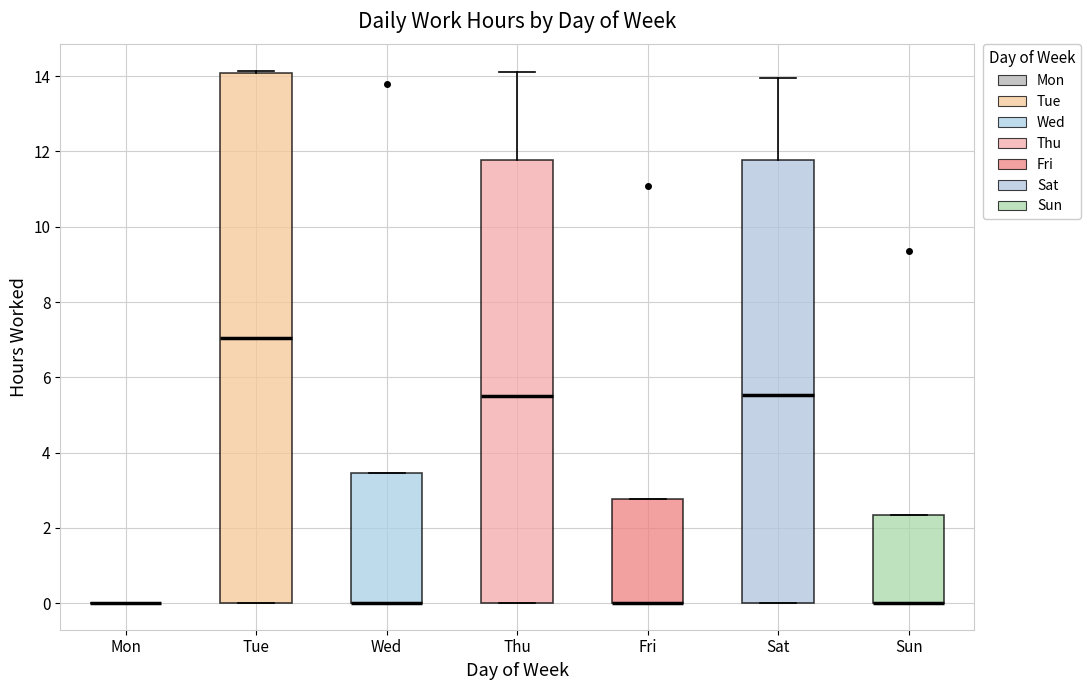

Which box is the tallest, from its lower edge to its upper edge?

Tue